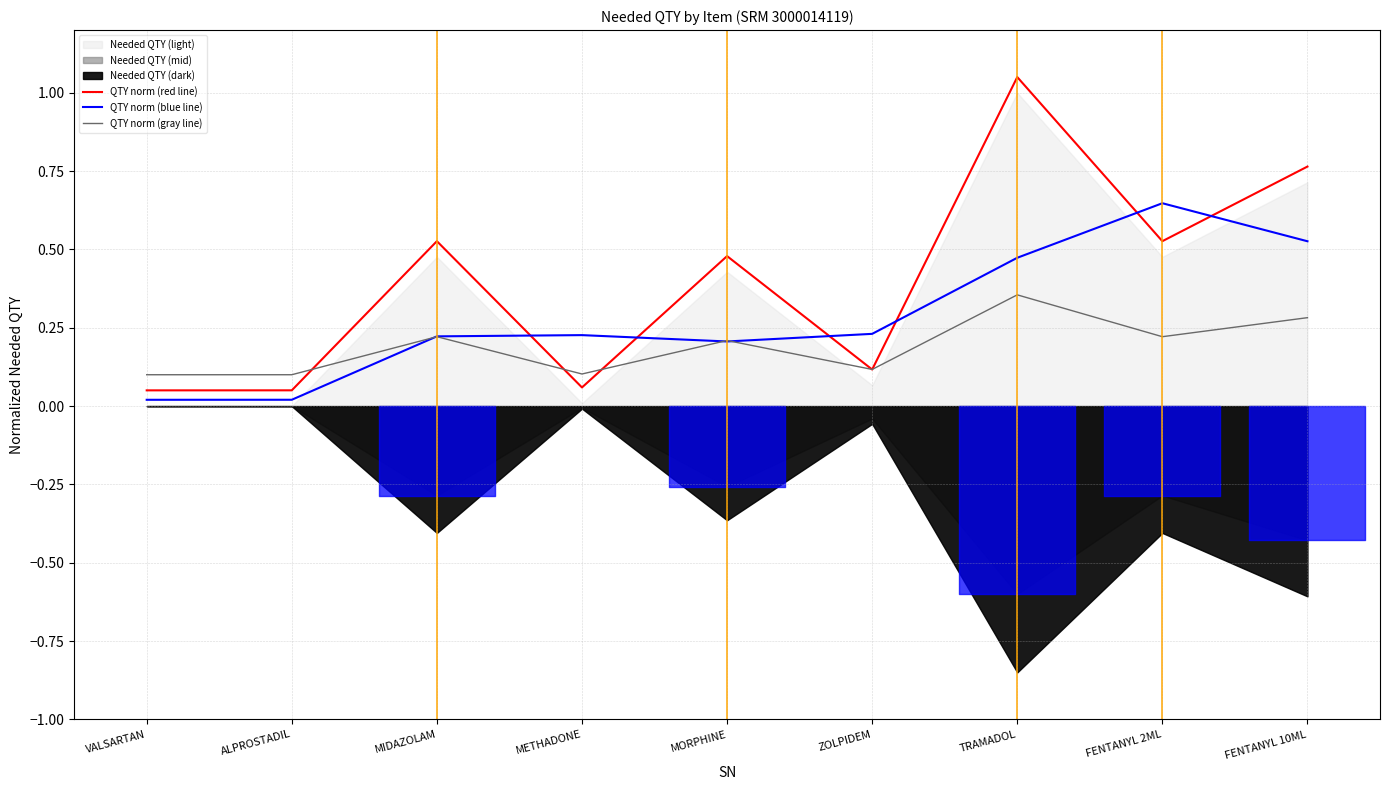

How many times do QTY norm (blue line) and QTY norm (gray line) cross each other?

3